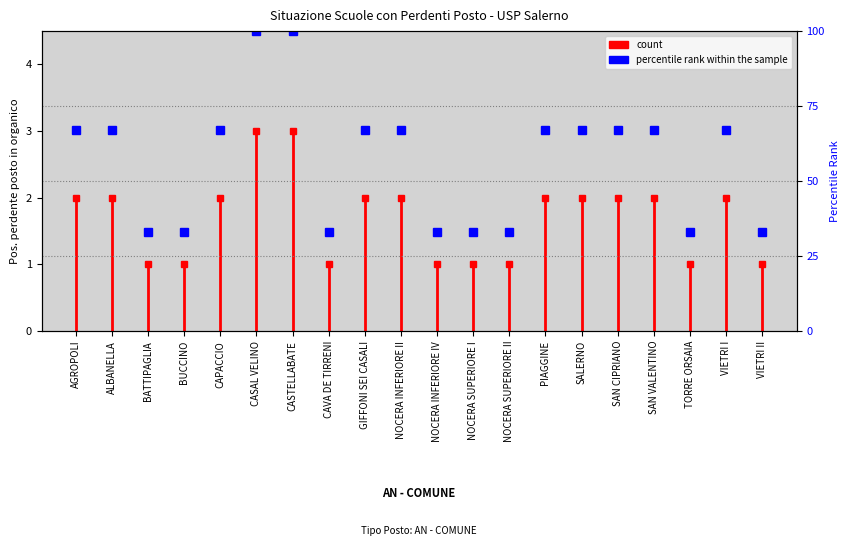

Does the chart display data point markers on the line(s)?

Yes